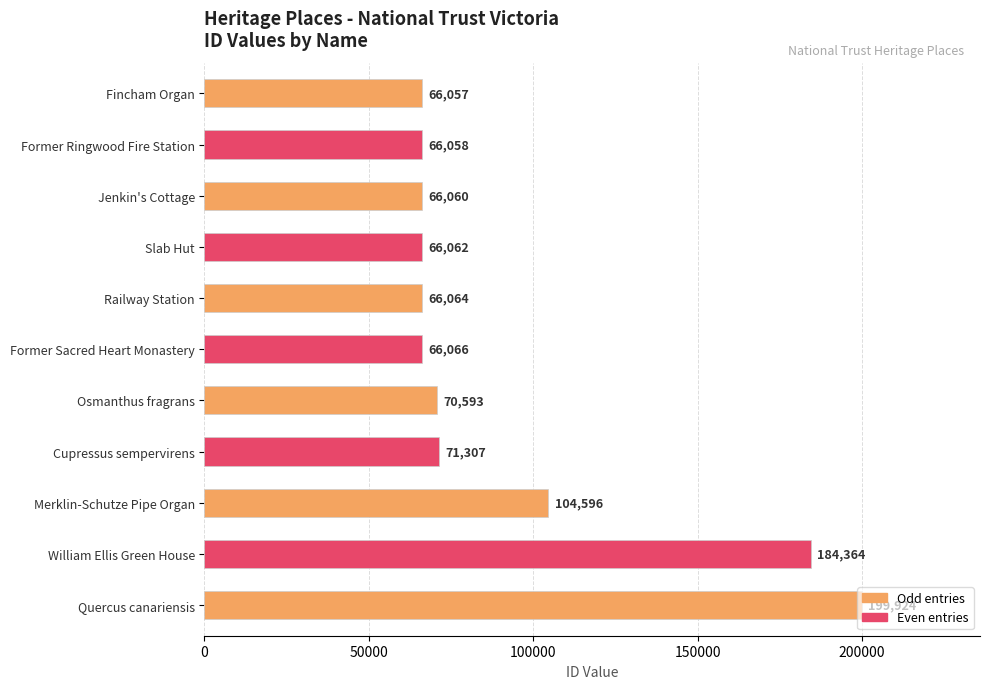

List the labels in order of value, largest first.

Quercus canariensis, William Ellis Green House, Merklin-Schutze Pipe Organ, Cupressus sempervirens, Osmanthus fragrans, Former Sacred Heart Monastery, Railway Station, Slab Hut, Jenkin's Cottage, Former Ringwood Fire Station, Fincham Organ